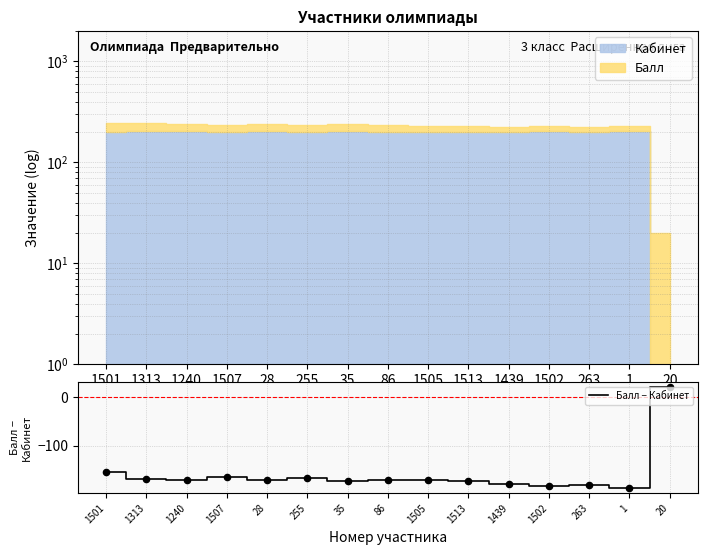

What is the change in value from 1501 to 255?

-13